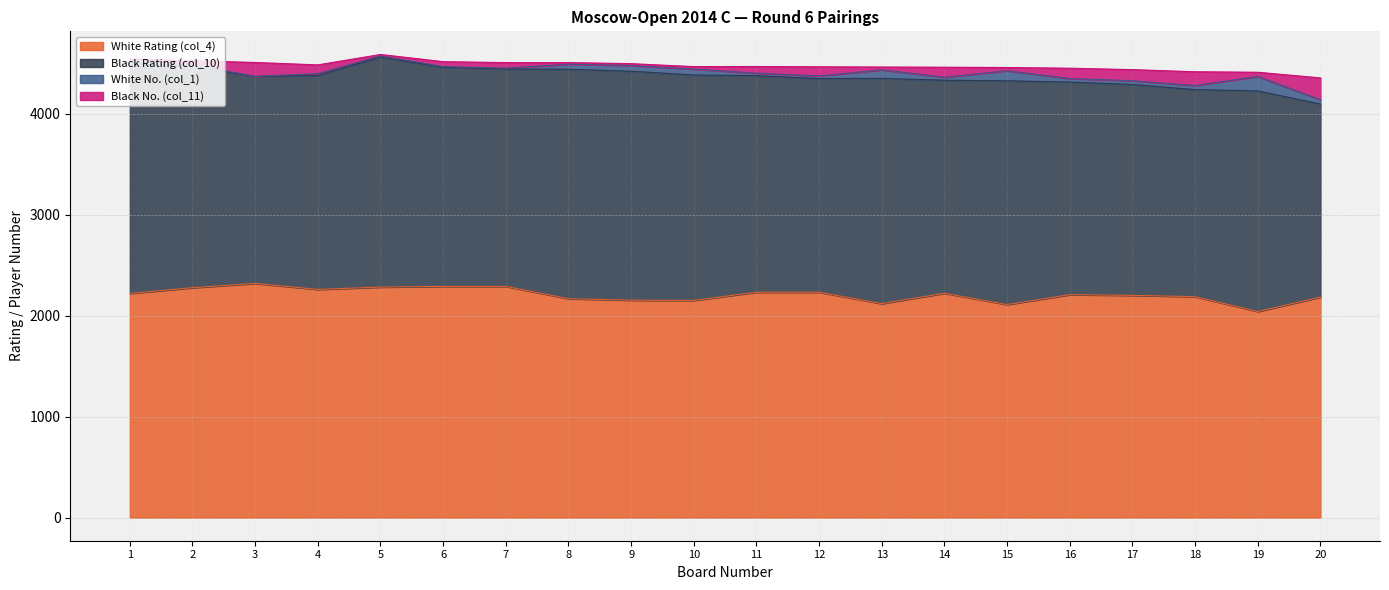

Where does the White No. (col_1) series first go above 35?

8